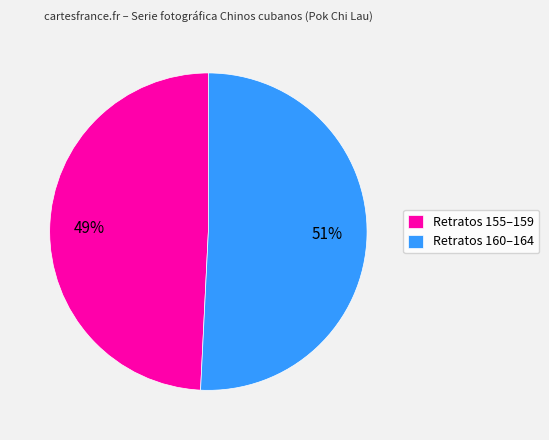

Which category has the smallest portion of the pie?

Retratos 155–159